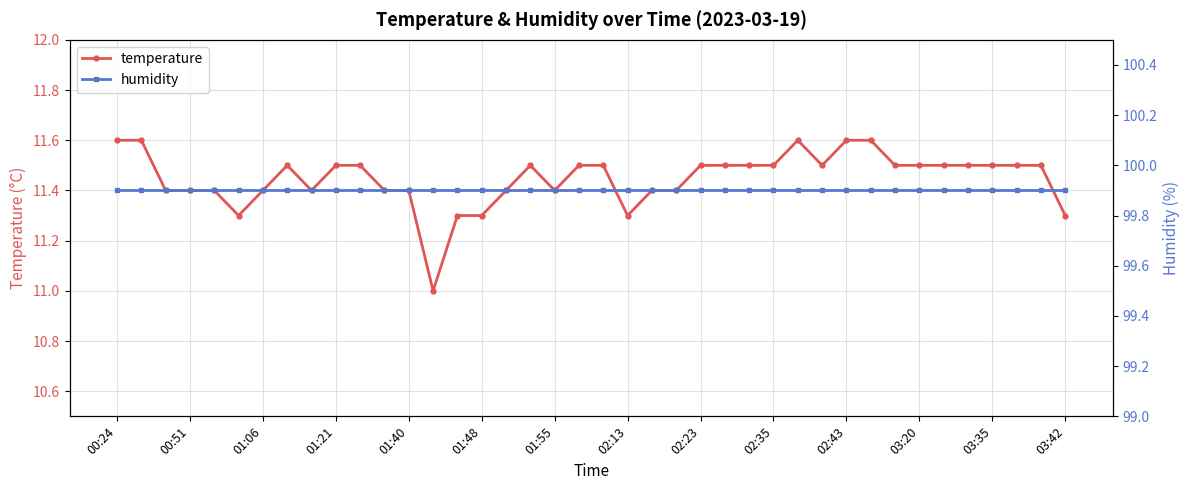

Reading right to left, transcribe all the data shown in this chart.

temperature: 11.3	11.5	11.5	11.5	11.5	11.5	11.5	11.5	11.6	11.6	11.5	11.6	11.5	11.5	11.5	11.5	11.4	11.4	11.3	11.5	11.5	11.4	11.5	11.4	11.3	11.3	11.0	11.4	11.4	11.5	11.5	11.4	11.5	11.4	11.3	11.4	11.4	11.4	11.6	11.6
humidity: 99.9	99.9	99.9	99.9	99.9	99.9	99.9	99.9	99.9	99.9	99.9	99.9	99.9	99.9	99.9	99.9	99.9	99.9	99.9	99.9	99.9	99.9	99.9	99.9	99.9	99.9	99.9	99.9	99.9	99.9	99.9	99.9	99.9	99.9	99.9	99.9	99.9	99.9	99.9	99.9